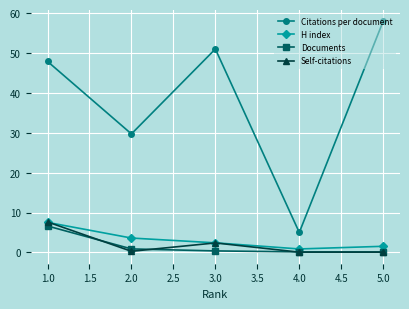

What is the maximum value shown in the chart?

58.0